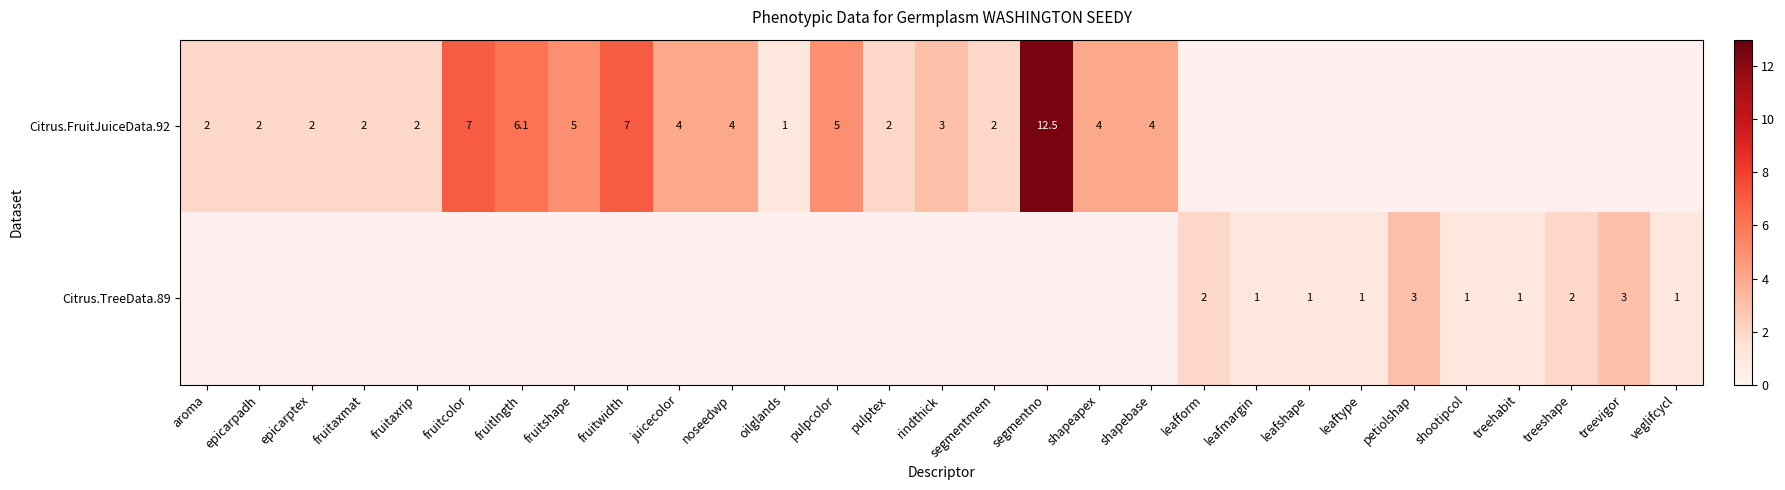

The Citrus.FruitJuiceData.92 series shows 1.0 at oilglands. True or false?

True